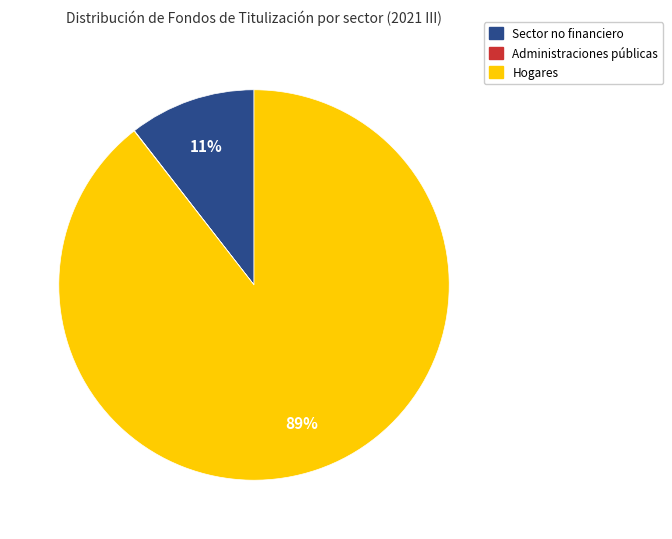

To the nearest percent, what is the difference between the largest and smallest slice percentages?

89%